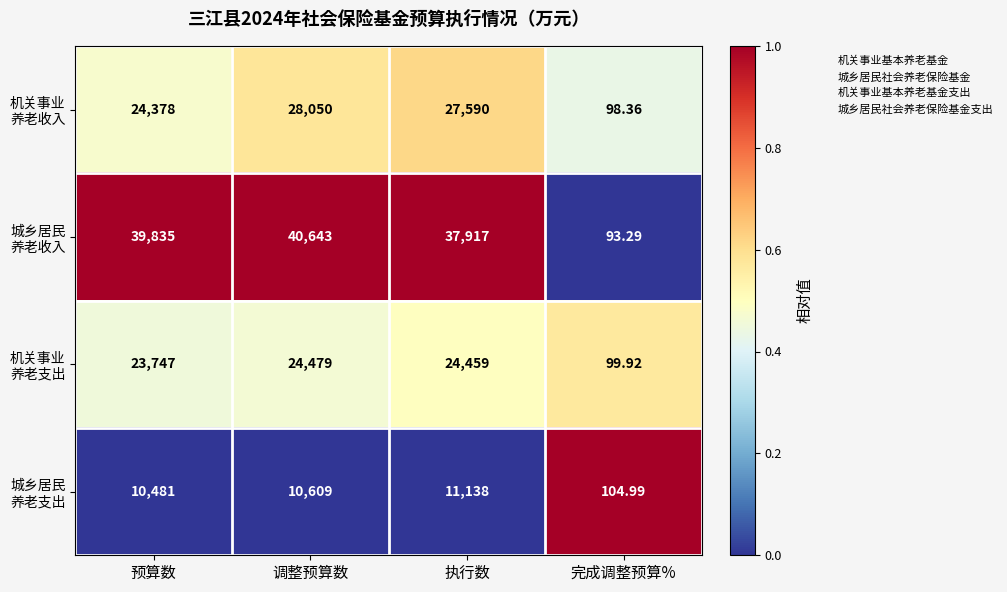

At which category is the sum across all series the highest?

调整预算数